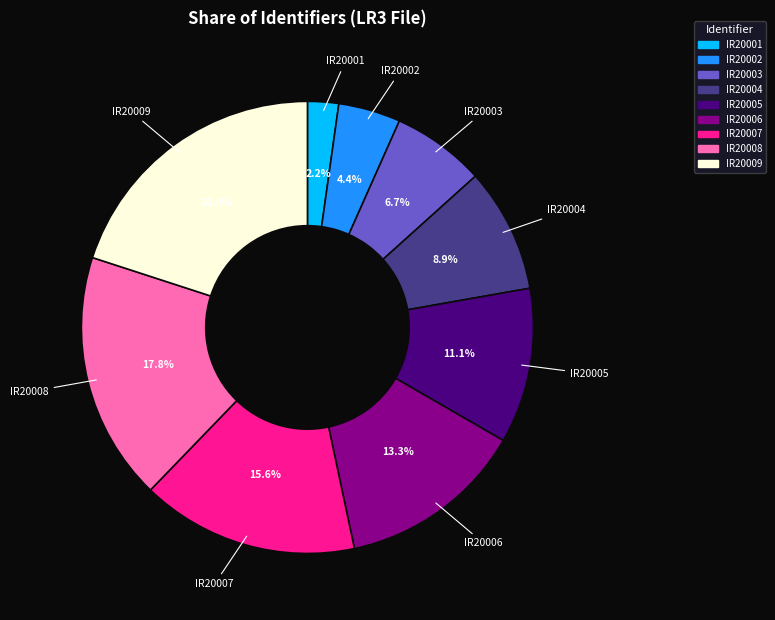

To the nearest percent, what is the difference between the largest and smallest slice percentages?

18%